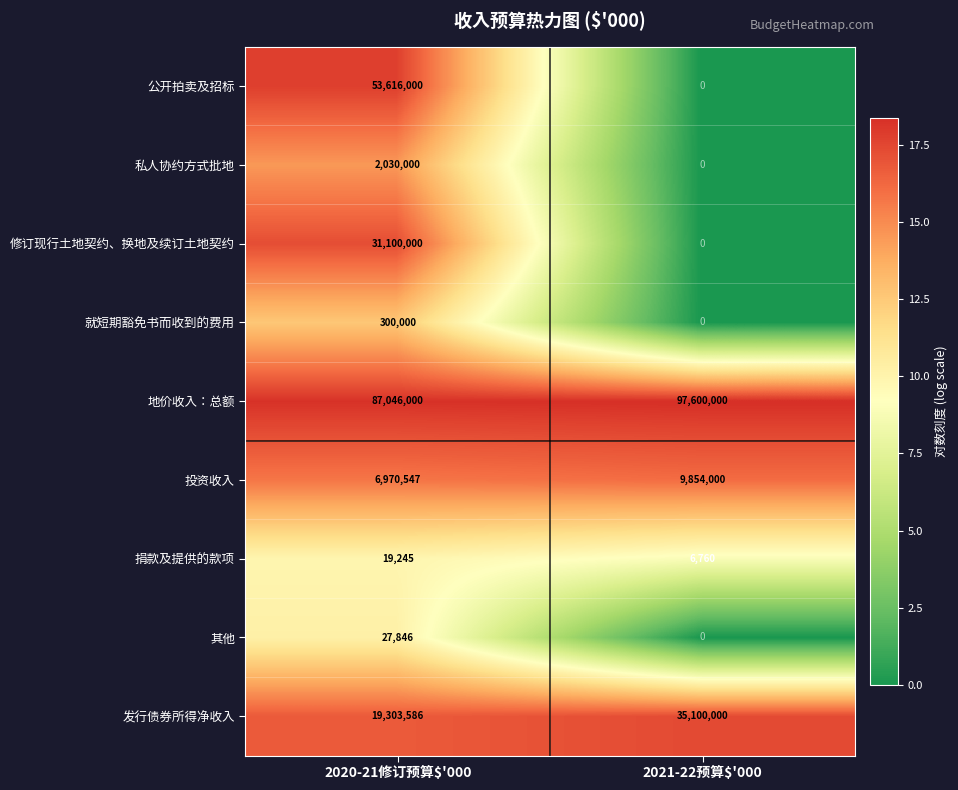

At which category is the sum across all series the highest?

2020-21修订预算$'000